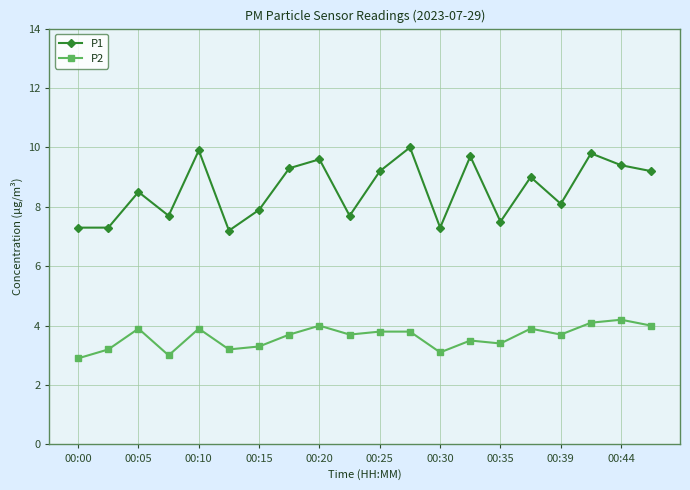

How many data points in P1 are less than 9?

10